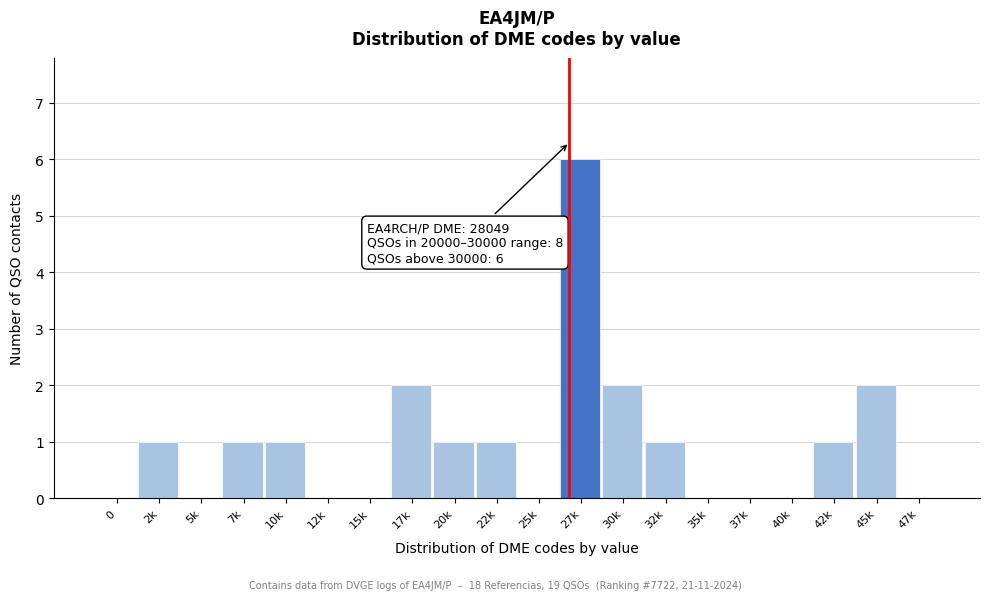

Reading left to right, transcribe all the data shown in this chart.

0=0	2k=1	5k=0	7k=1	10k=1	12k=0	15k=0	17k=2	20k=1	22k=1	25k=0	27k=6	30k=2	32k=1	35k=0	37k=0	40k=0	42k=1	45k=2	47k=0